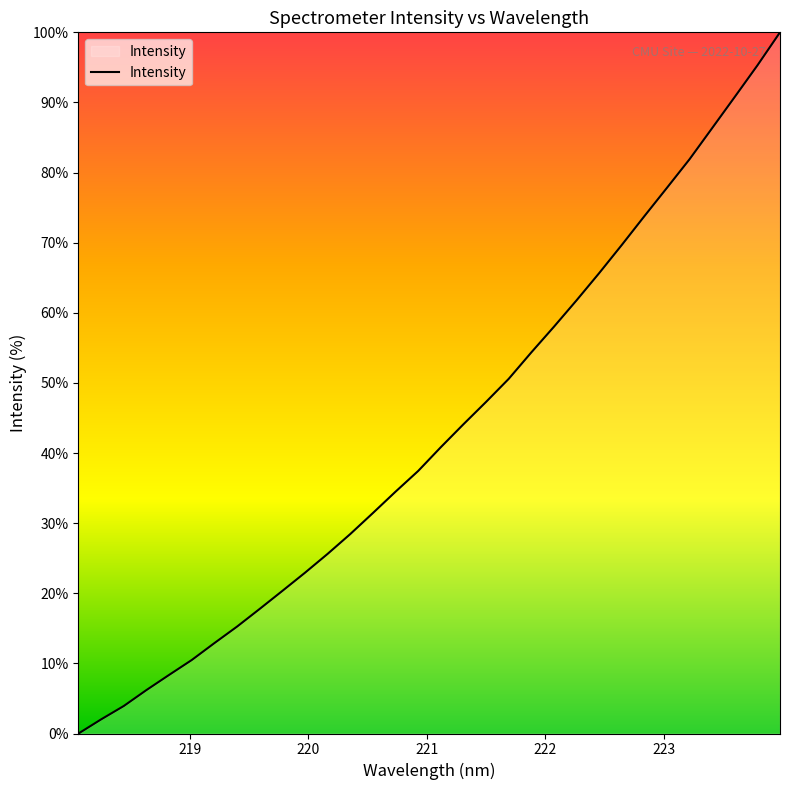

What is the difference between the maximum and minimum values?

100.0